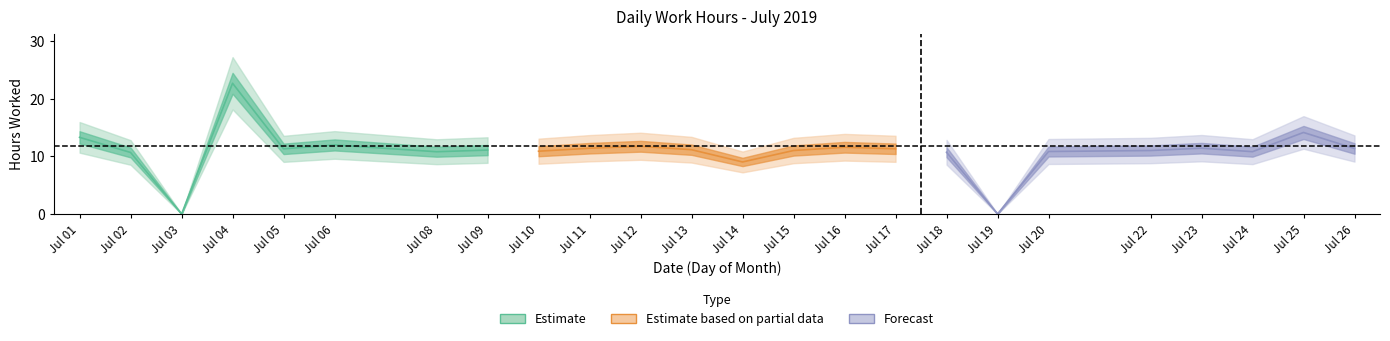

The chart shows a value of 11.2 at 13. True or false?

True